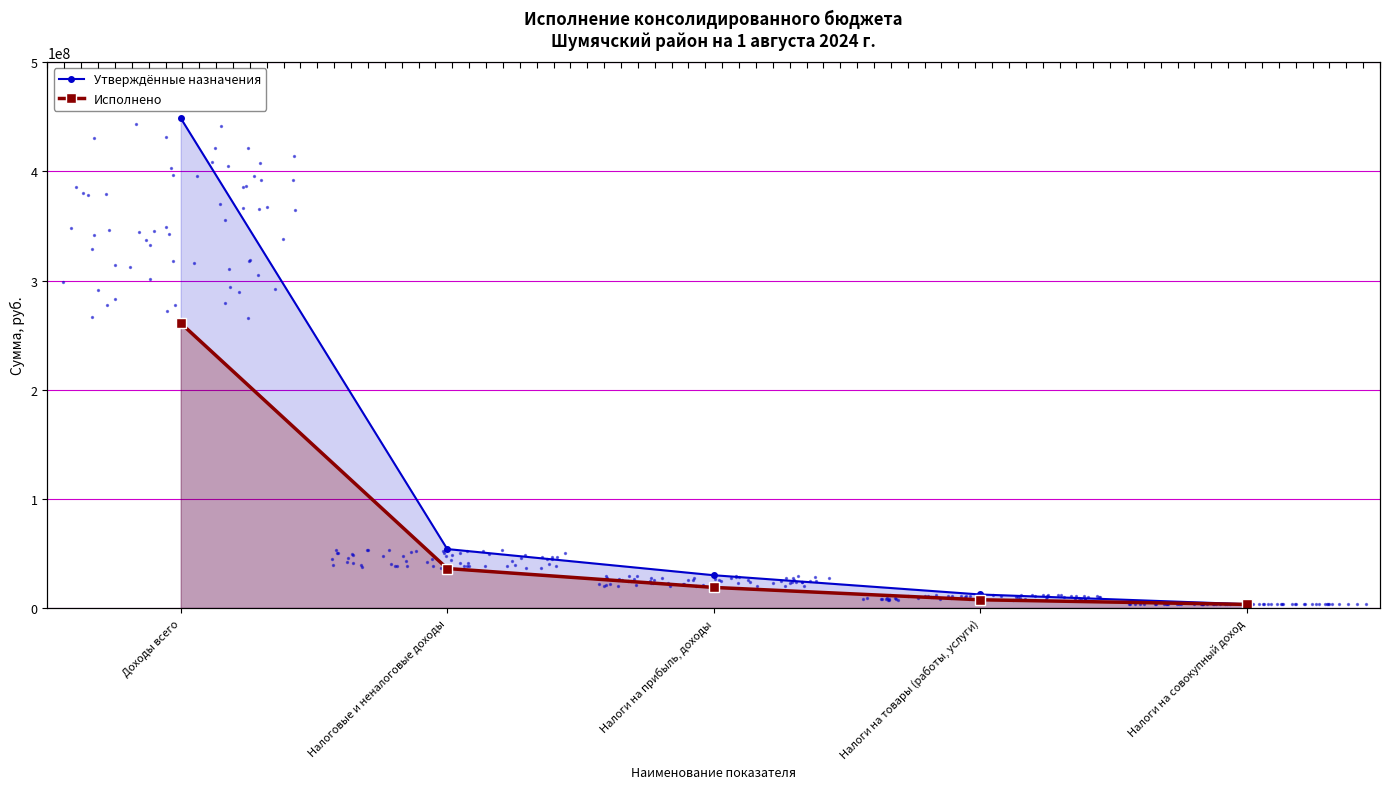

At which category is the sum across all series the highest?

Доходы всего